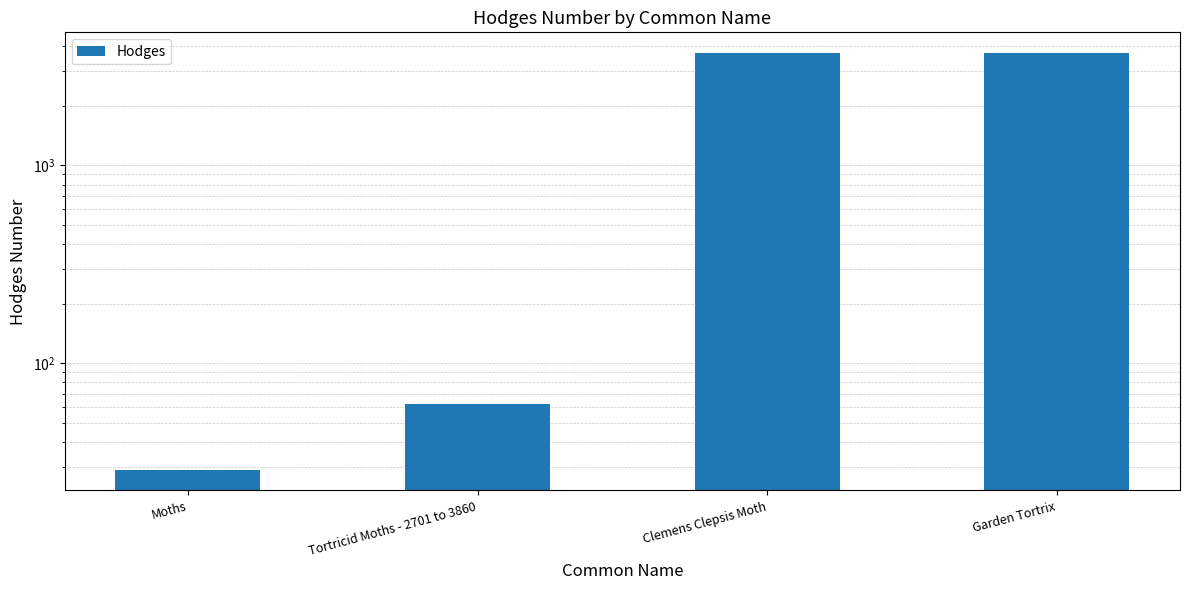

What is the change in value from Tortricid Moths - 2701 to 3860 to Clemens Clepsis Moth?

+3621.9